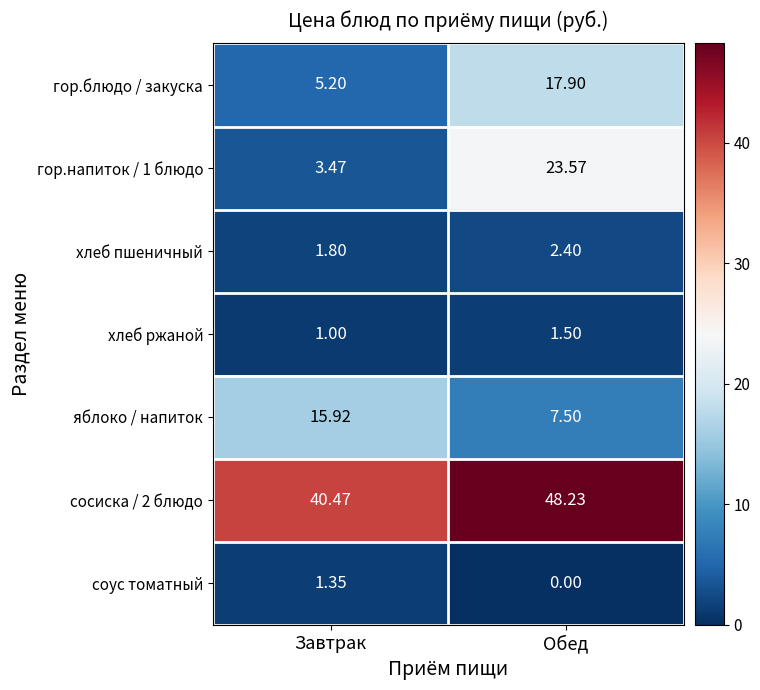

Rank the categories by гор.блюдо / закуска value from highest to lowest.

Обед, Завтрак